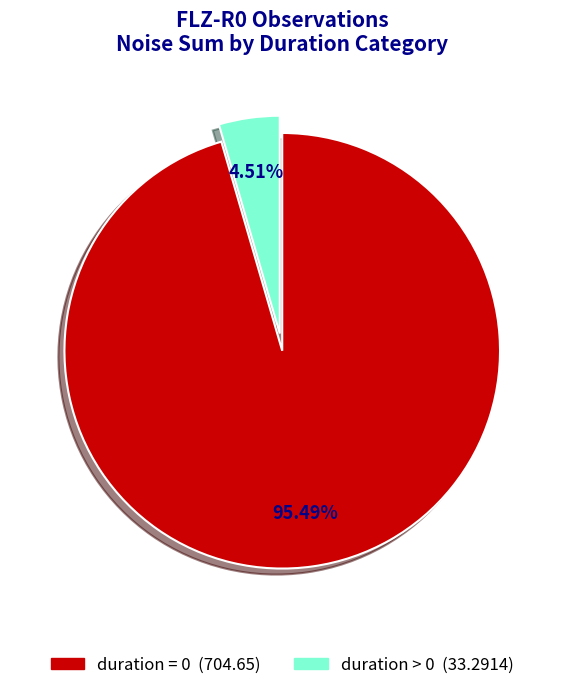

Is there a majority slice in this chart?

Yes